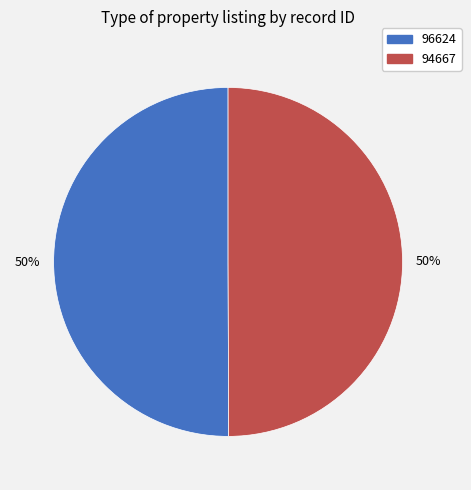

How many segments does this pie chart have?

2